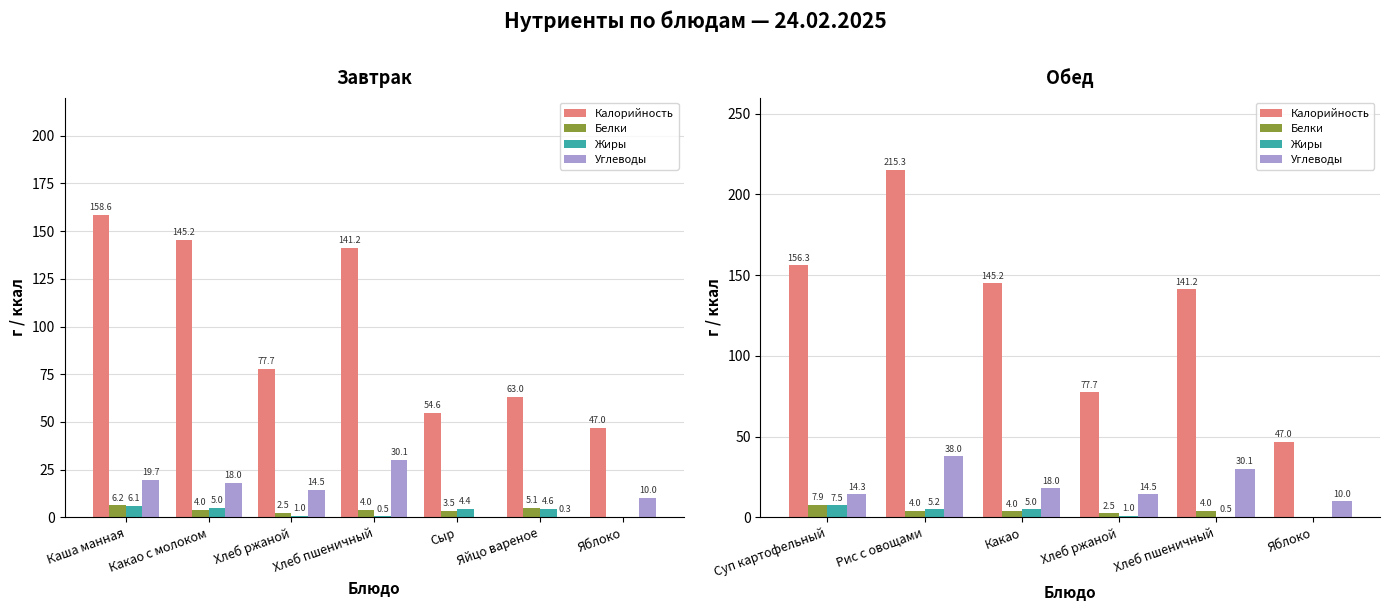

Is it true that Калорийность equals 27.7 at Хлеб ржаной?

False